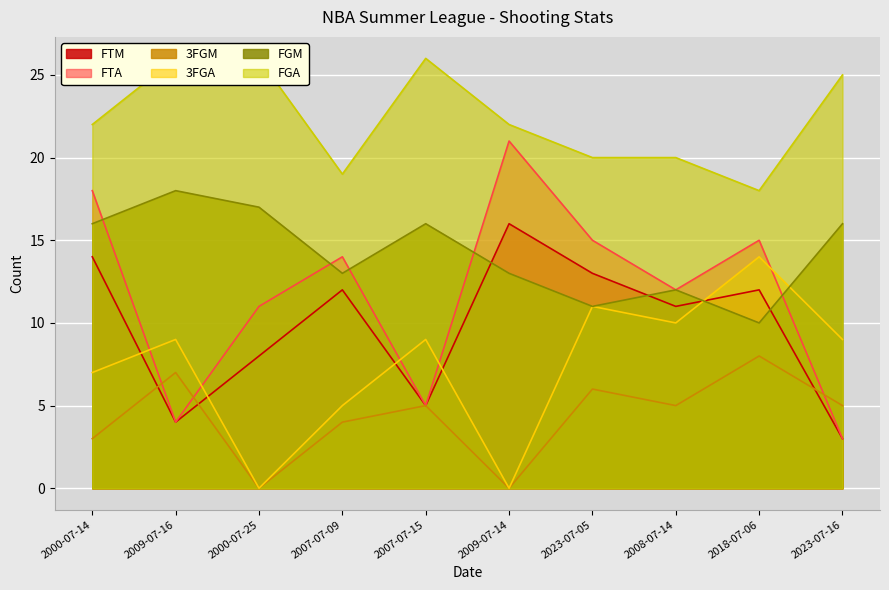

Reading right to left, transcribe all the data shown in this chart.

FTM: 2023-07-16=3	2018-07-06=12	2008-07-14=11	2023-07-05=13	2009-07-14=16	2007-07-15=5	2007-07-09=12	2000-07-25=8	2009-07-16=4	2000-07-14=14
FTA: 2023-07-16=3	2018-07-06=15	2008-07-14=12	2023-07-05=15	2009-07-14=21	2007-07-15=5	2007-07-09=14	2000-07-25=11	2009-07-16=4	2000-07-14=18
3FGM: 2023-07-16=5	2018-07-06=8	2008-07-14=5	2023-07-05=6	2009-07-14=0	2007-07-15=5	2007-07-09=4	2000-07-25=0	2009-07-16=7	2000-07-14=3
3FGA: 2023-07-16=9	2018-07-06=14	2008-07-14=10	2023-07-05=11	2009-07-14=0	2007-07-15=9	2007-07-09=5	2000-07-25=0	2009-07-16=9	2000-07-14=7
FGM: 2023-07-16=16	2018-07-06=10	2008-07-14=12	2023-07-05=11	2009-07-14=13	2007-07-15=16	2007-07-09=13	2000-07-25=17	2009-07-16=18	2000-07-14=16
FGA: 2023-07-16=25	2018-07-06=18	2008-07-14=20	2023-07-05=20	2009-07-14=22	2007-07-15=26	2007-07-09=19	2000-07-25=26	2009-07-16=26	2000-07-14=22